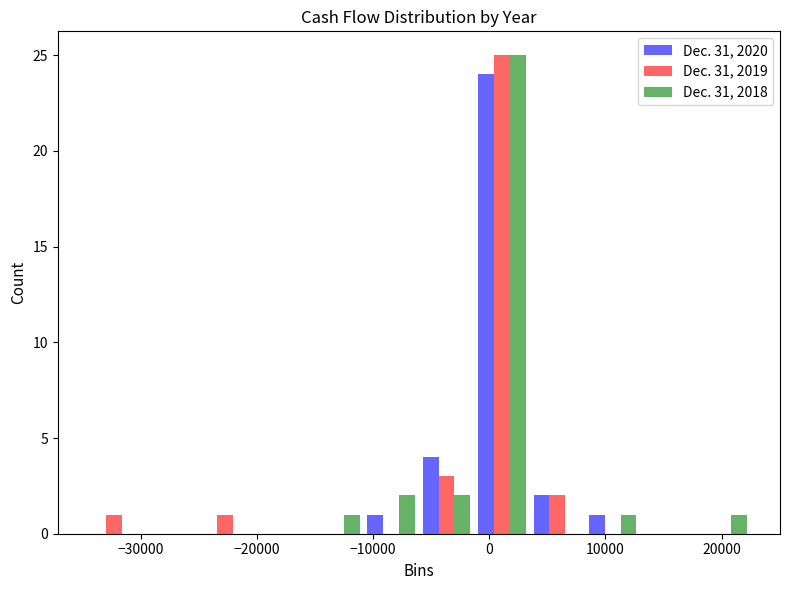

In the Dec. 31, 2020 series, which range on the x-axis has the tallest bar?

-1000 to 3000